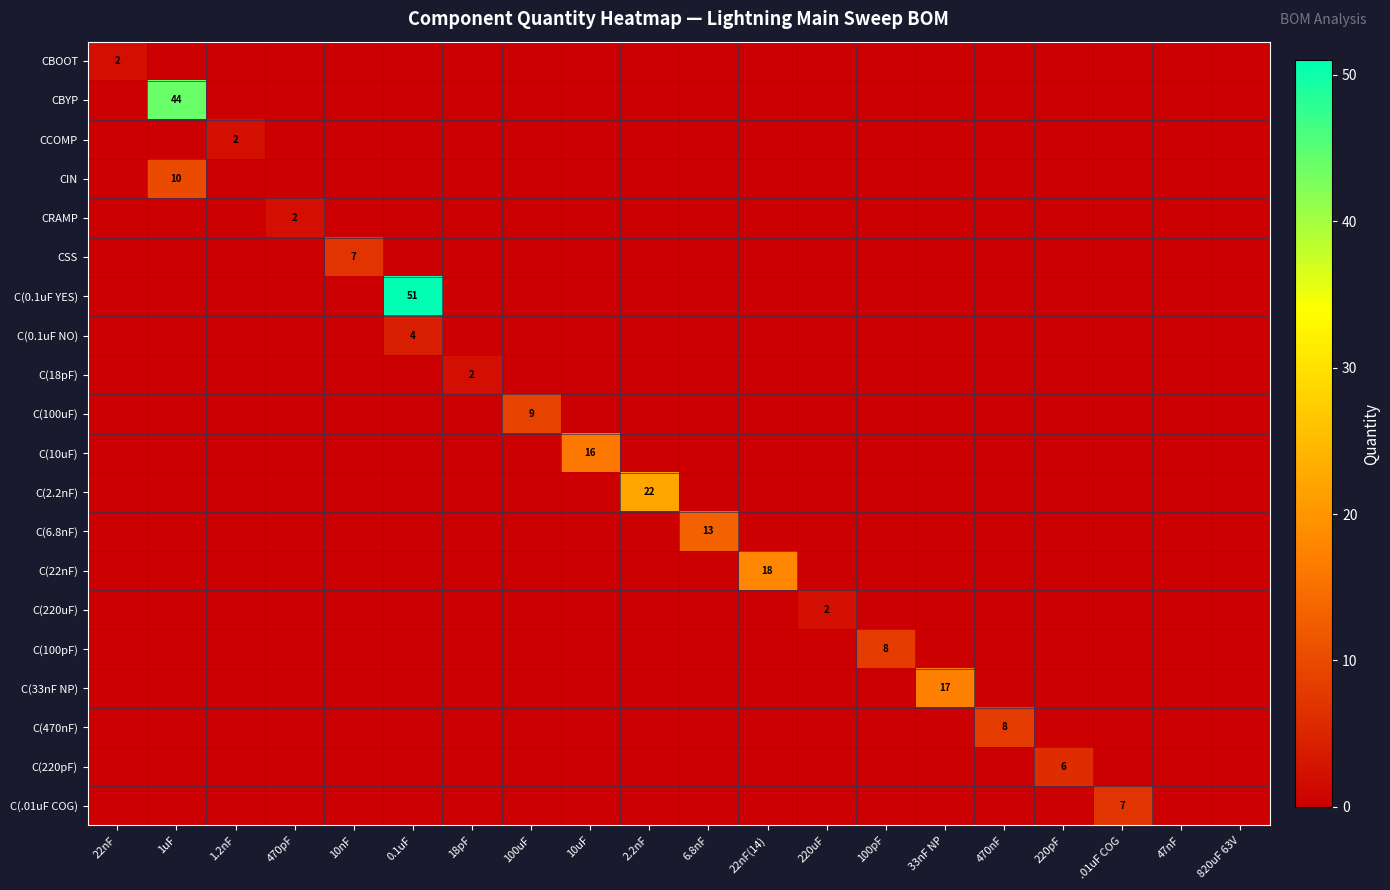

How many values in CBOOT are above zero?

1